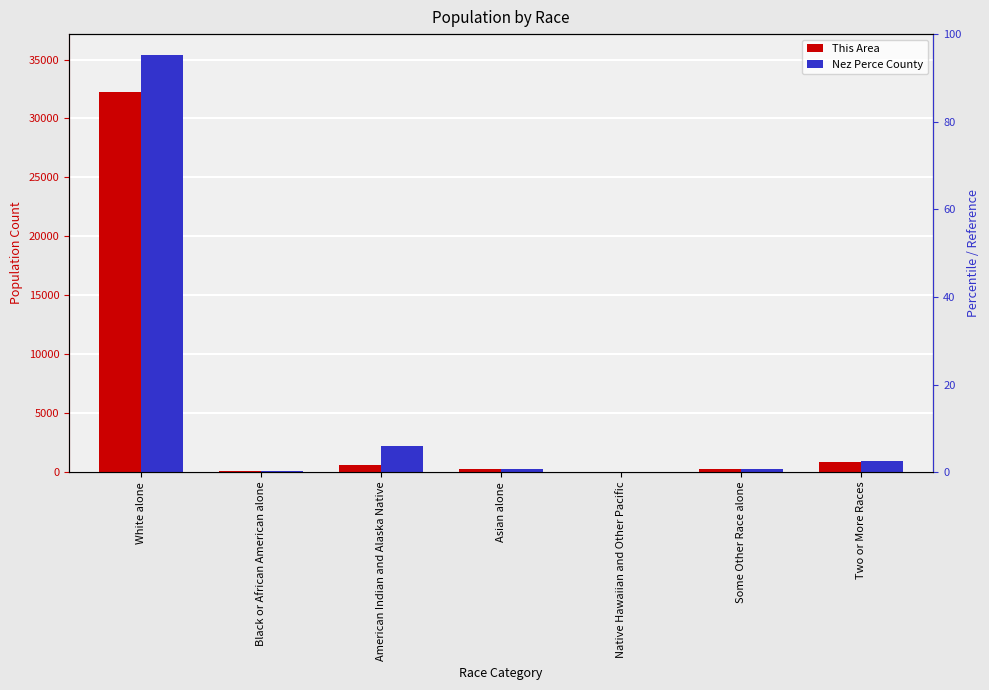

The Nez Perce County series shows 117 at Black or African American alone. True or false?

True